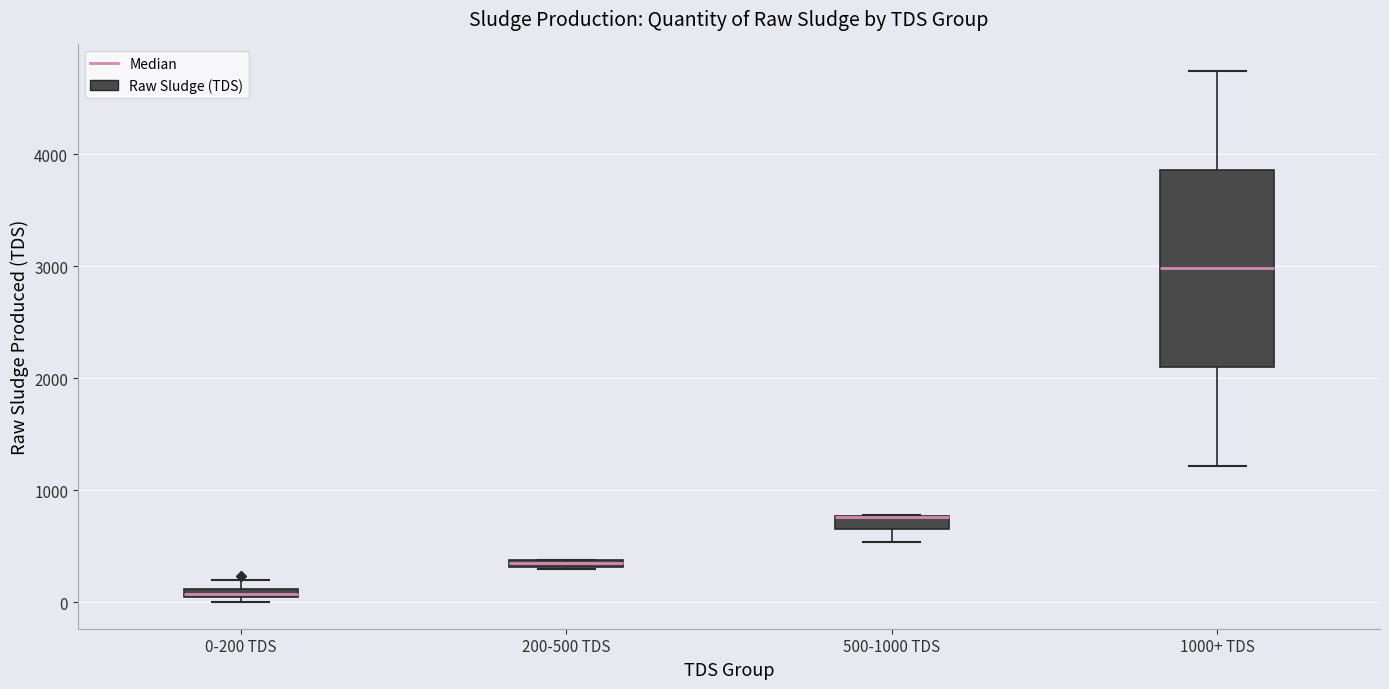

Which box is the tallest, from its lower edge to its upper edge?

1000+ TDS